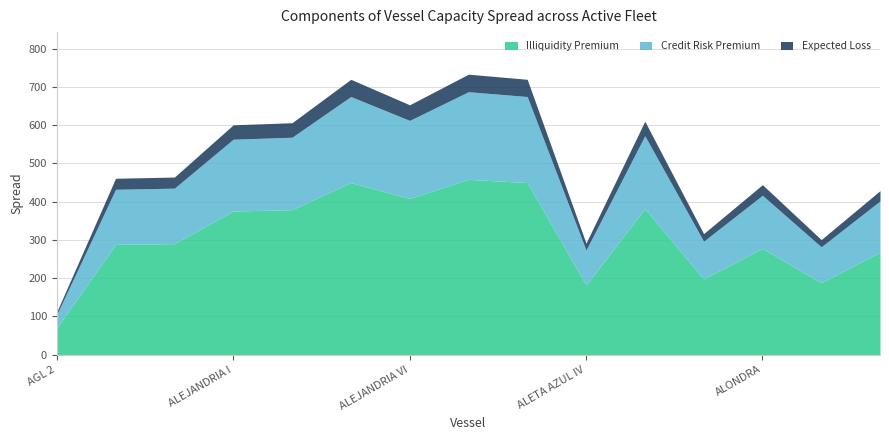

Which series has the largest total across all categories?

Illiquidity Premium